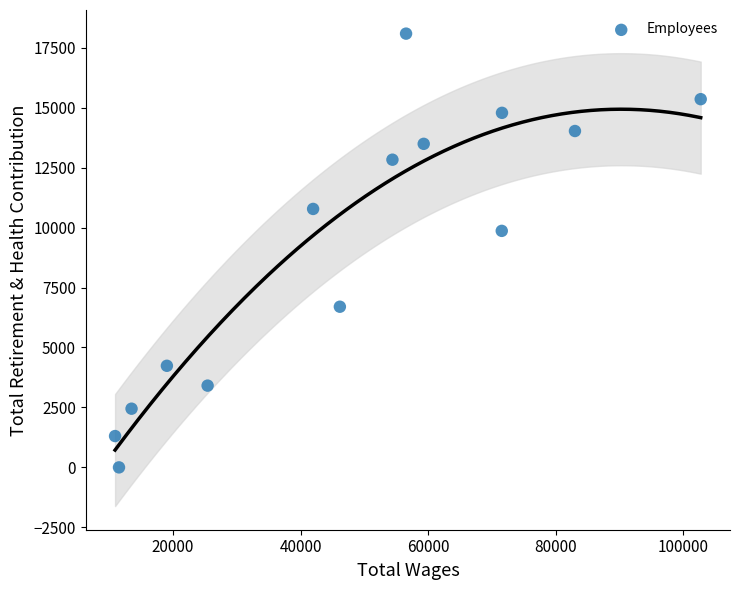

What is the range of Y values (max minus min)?

18087